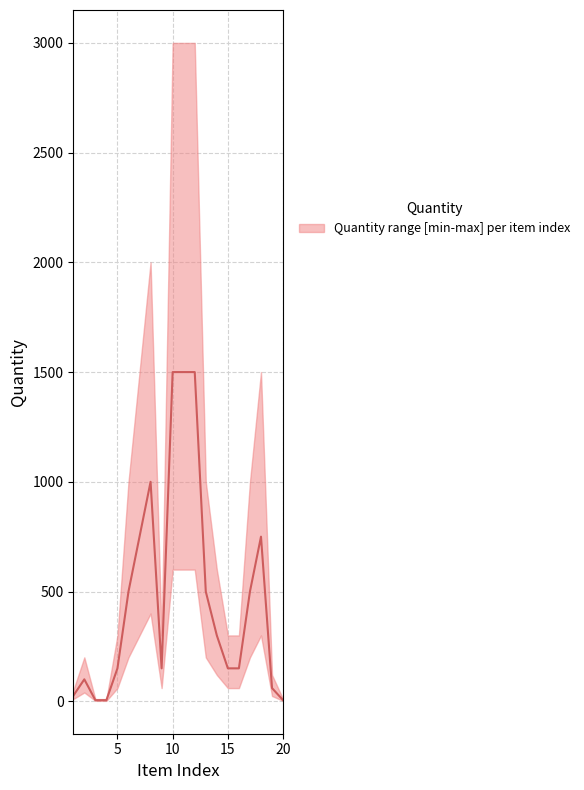

What is the minimum value shown in the chart?

5